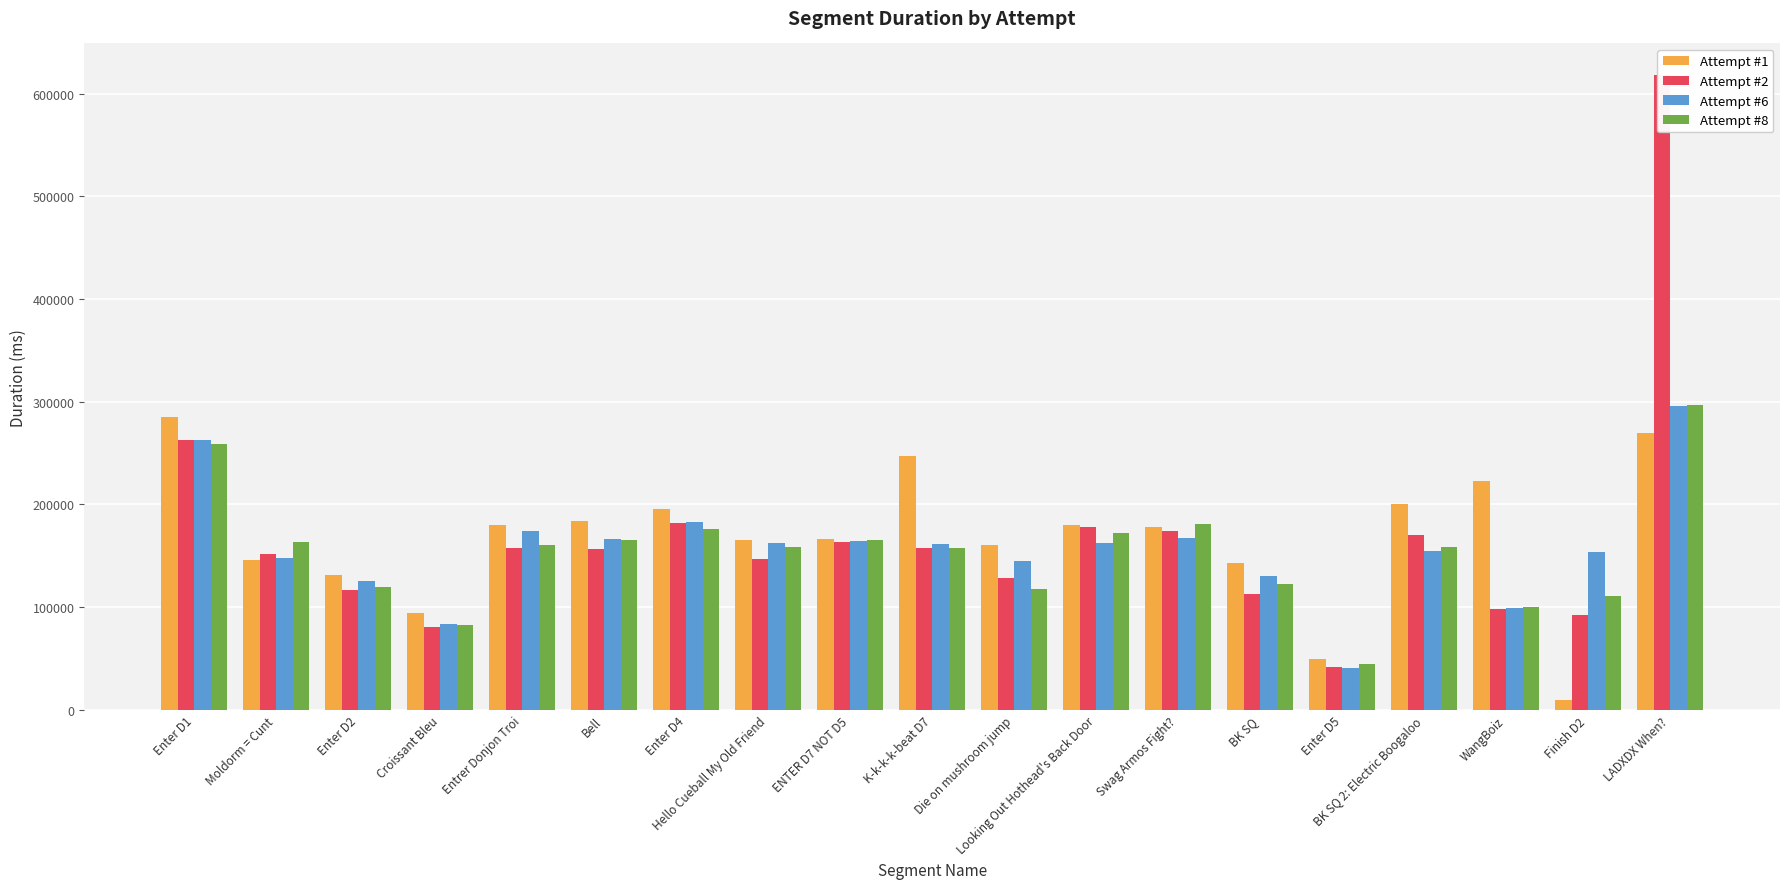

Read the Attempt #6 value at Bell, to the nearest 50.

166400